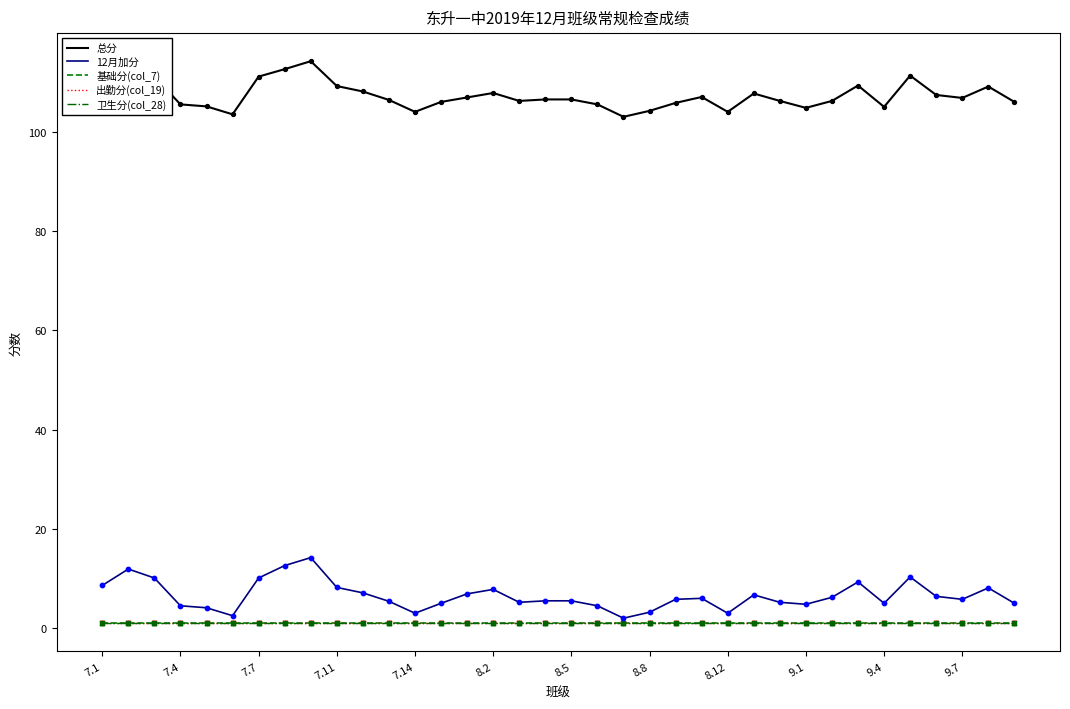

Which series has the largest total across all categories?

总分